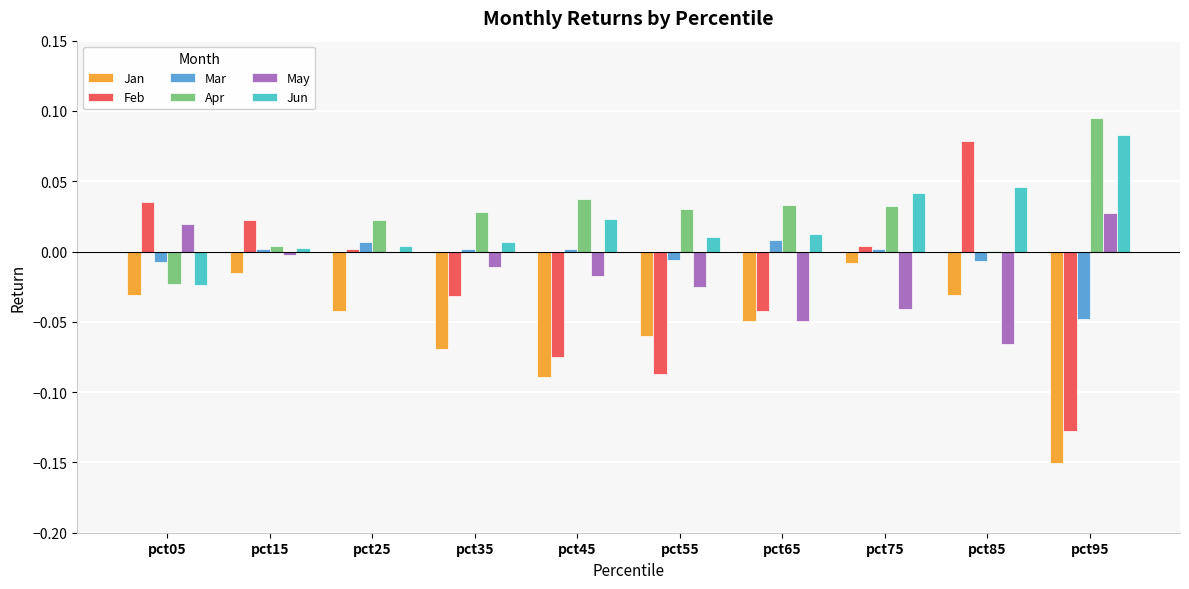

Is it true that Apr equals 0.0 at pct55?

True